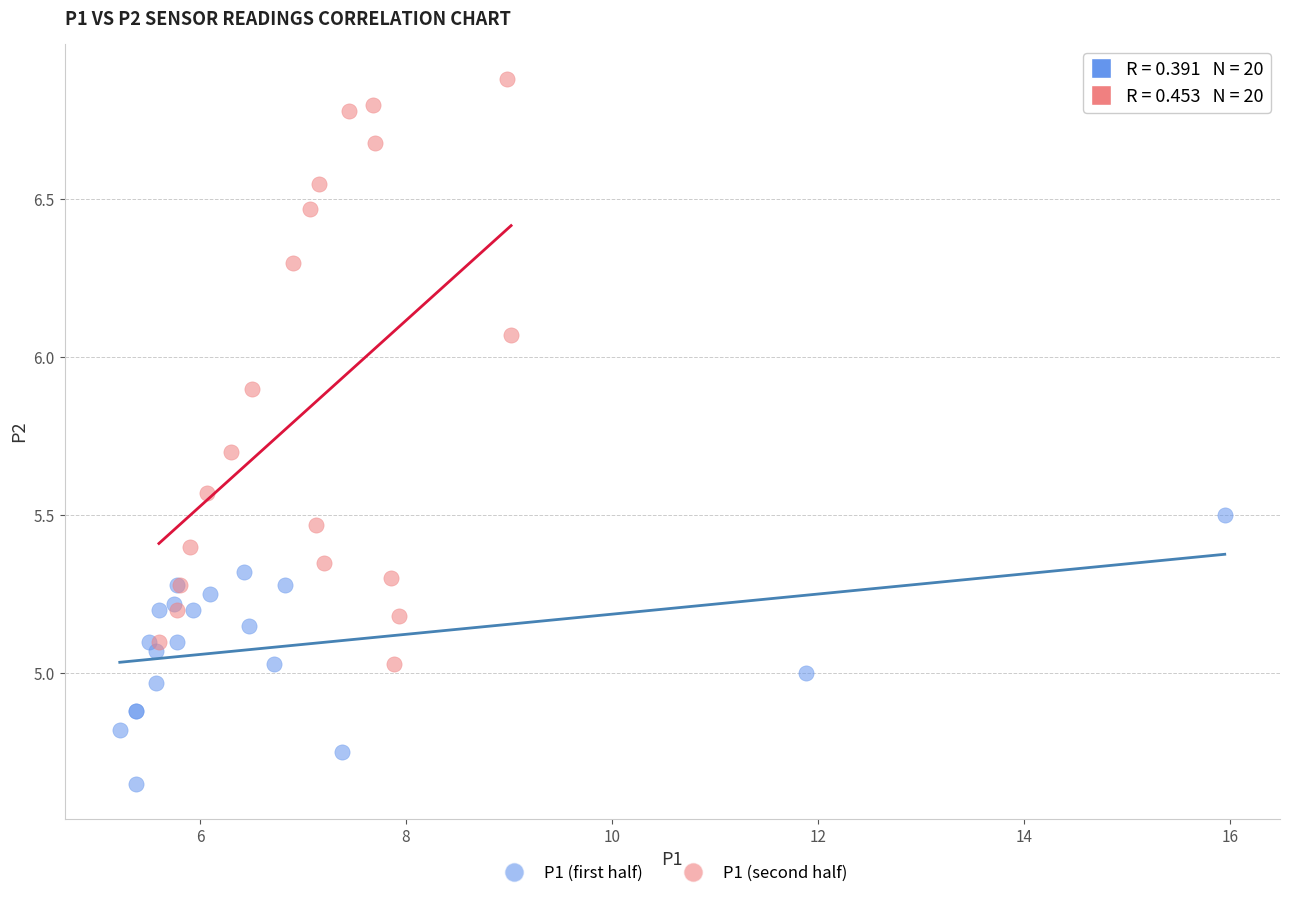

Which series reaches the maximum Y coordinate?

P1 (second half)